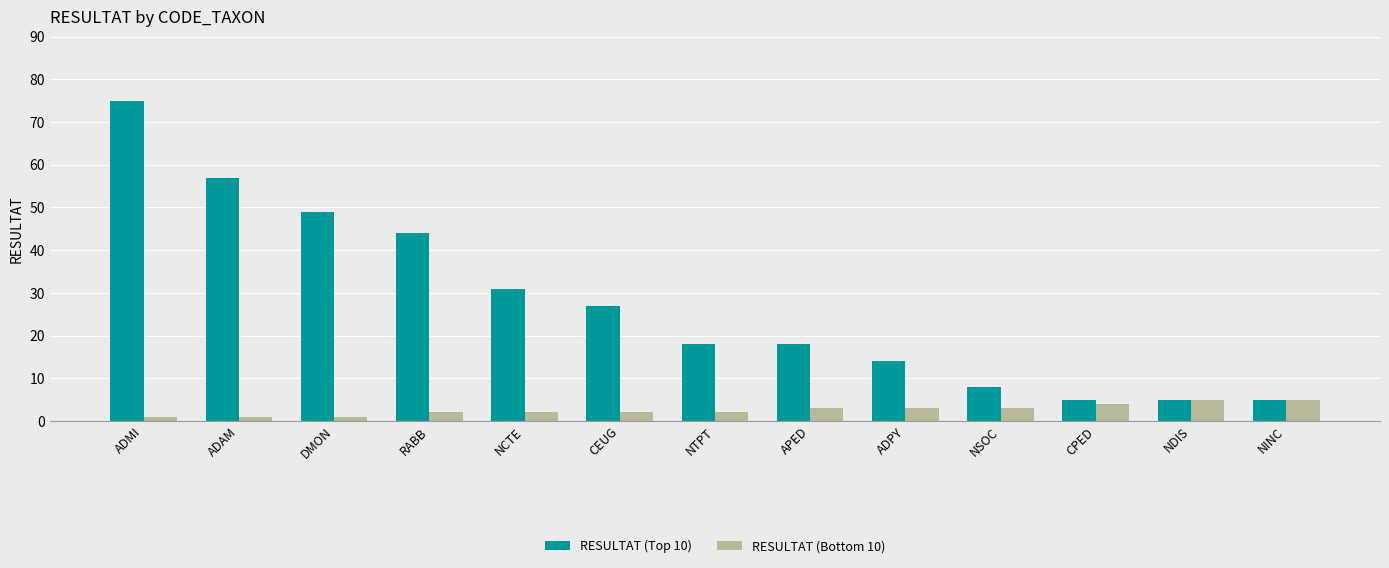

Rank the series at ADPY from highest to lowest value.

RESULTAT (Top 10), RESULTAT (Bottom 10)